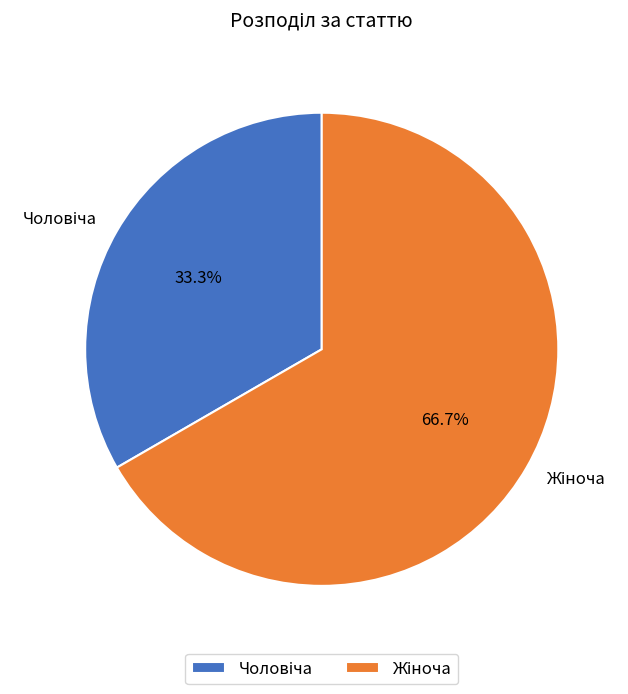

To the nearest percent, what is the difference between the largest and smallest slice percentages?

33%